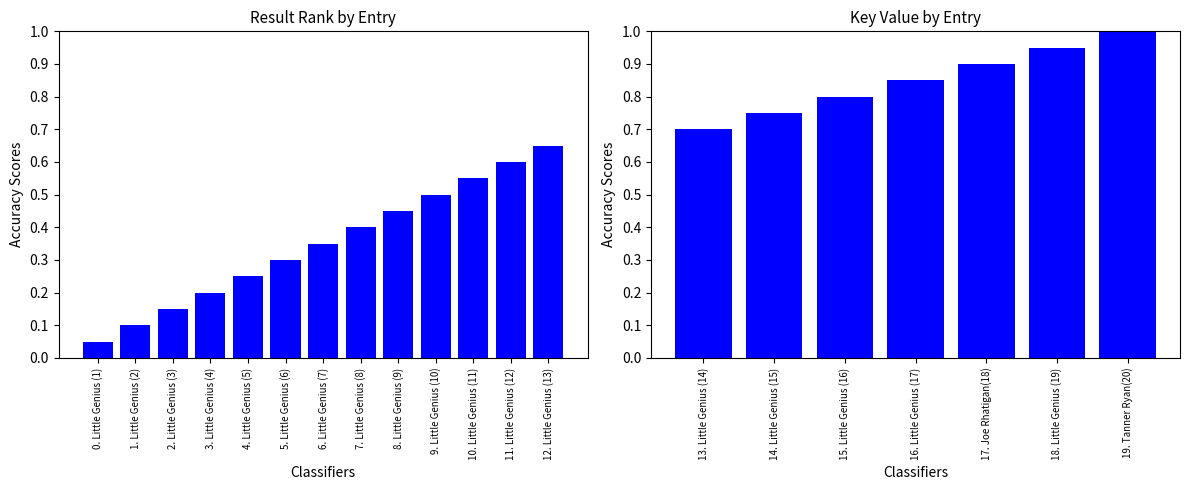

What is the maximum value shown in the chart?

1.0